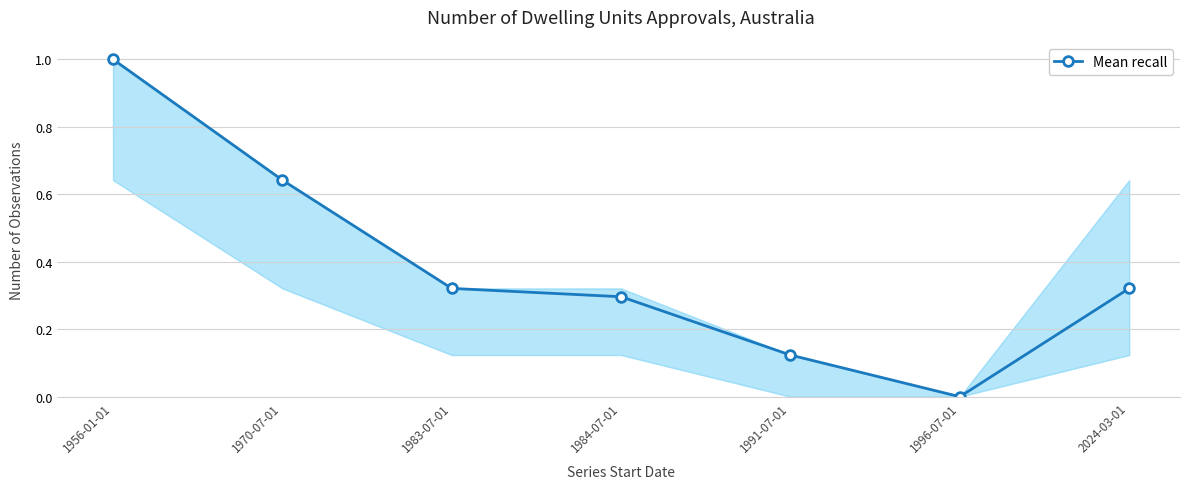

What is the greatest value displayed?

1.0